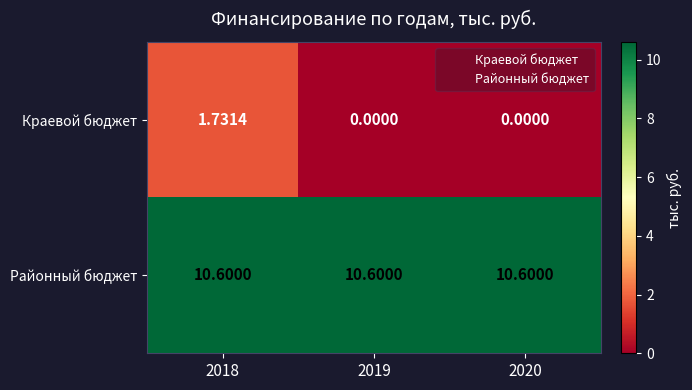

Which series has the largest total across all categories?

Районный бюджет